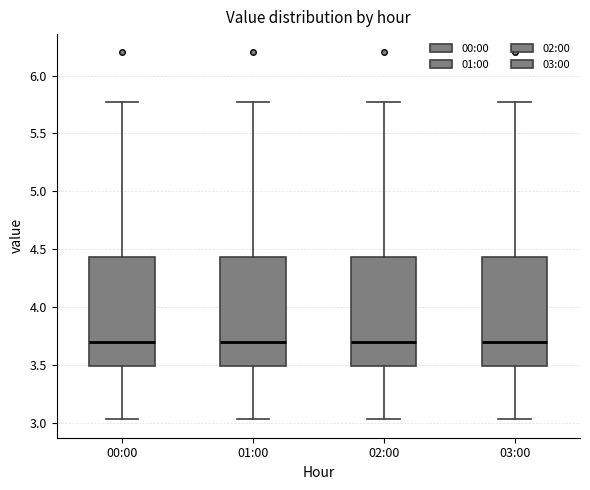

Reading left to right, read every box against the y-axis: the position of its median line, the range the box covers, and the ends of its whiskers. The values are not printed on the chart, so give them approximately, as read against the axis.

00:00: median 3.70, box 3.50 to 4.45, whiskers 3.05 to 5.75
01:00: median 3.70, box 3.50 to 4.45, whiskers 3.05 to 5.75
02:00: median 3.70, box 3.50 to 4.45, whiskers 3.05 to 5.75
03:00: median 3.70, box 3.50 to 4.45, whiskers 3.05 to 5.75